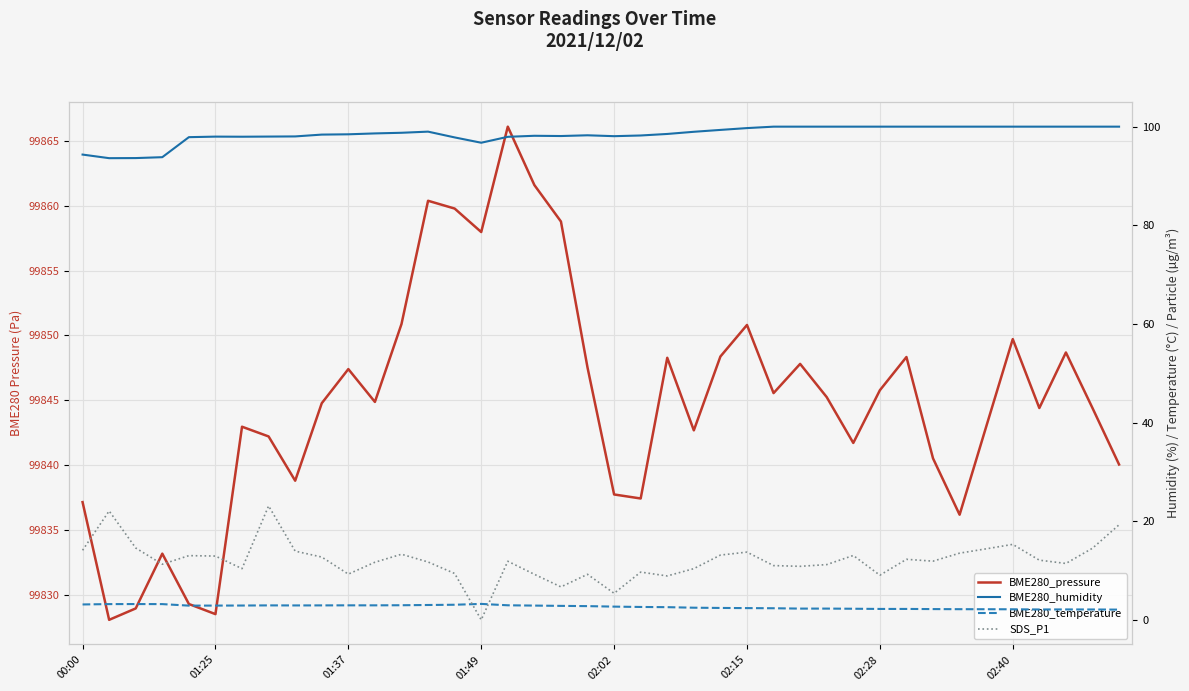

At 28, list the series in order from largest to smallest.

BME280_pressure, BME280_humidity, SDS_P1, BME280_temperature